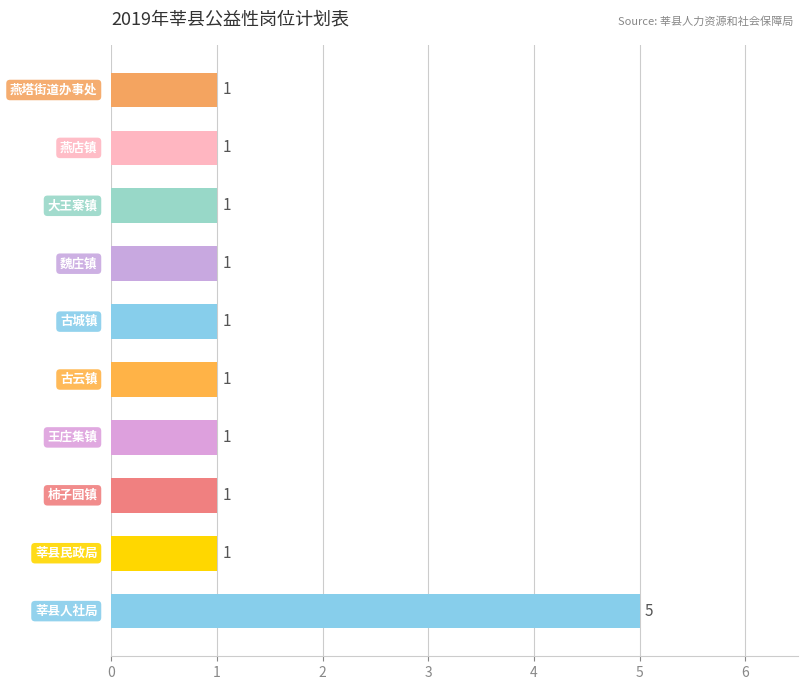

Are the bars horizontal?

Yes